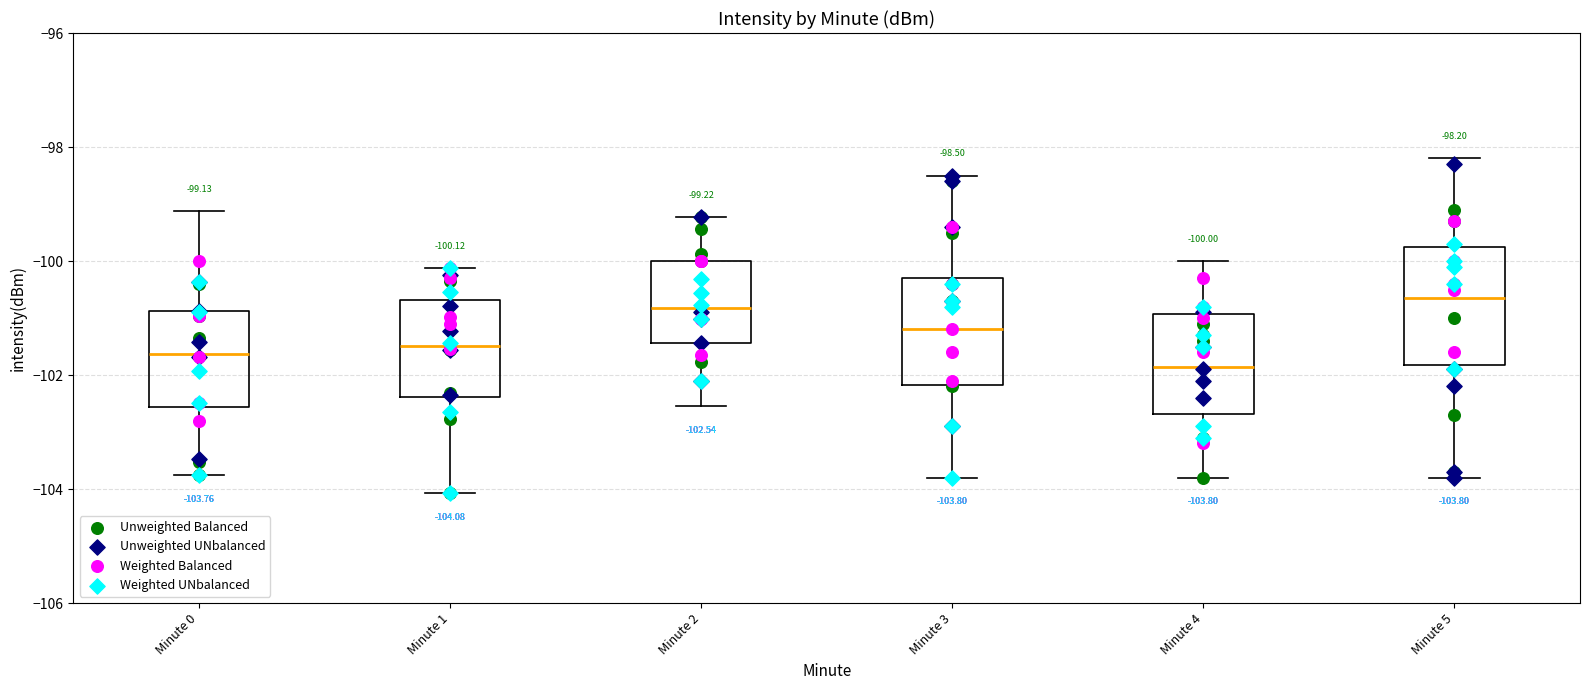

Which box's median line is the lowest?

Minute 4